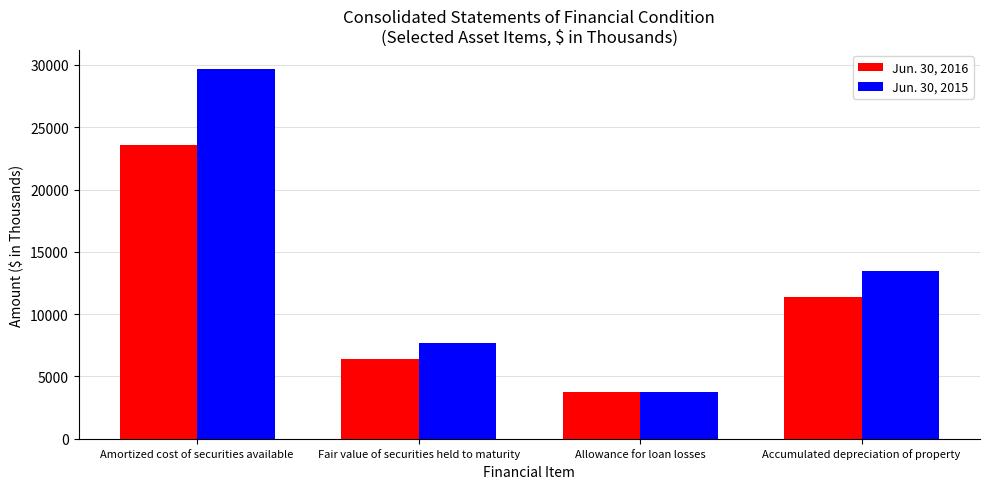

Which series changed the most between Allowance for loan losses and Accumulated depreciation of property?

Jun. 30, 2015